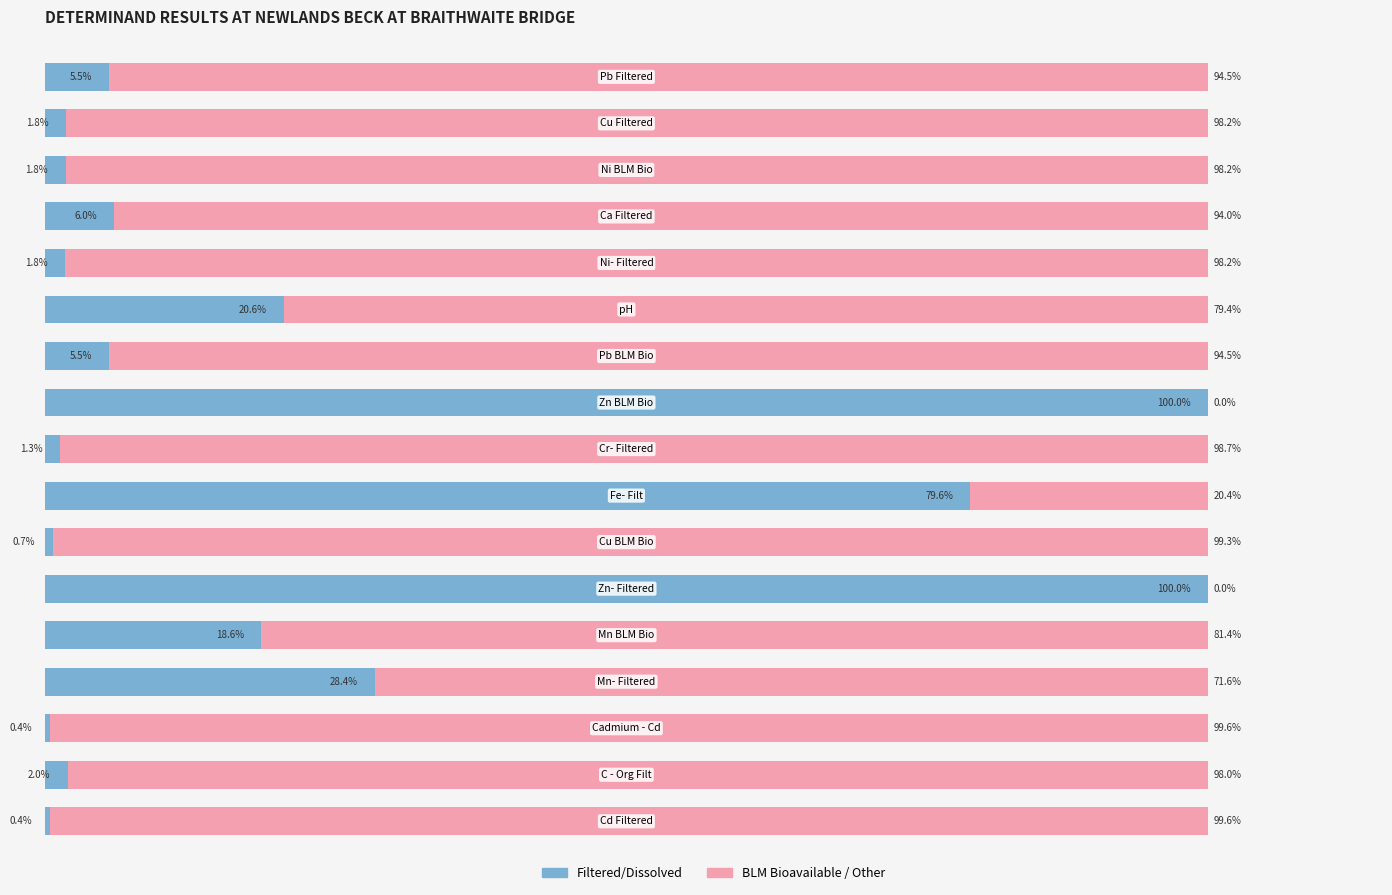

What is the difference between the maximum and minimum values in the BLM Bioavailable / Other series?

99.6